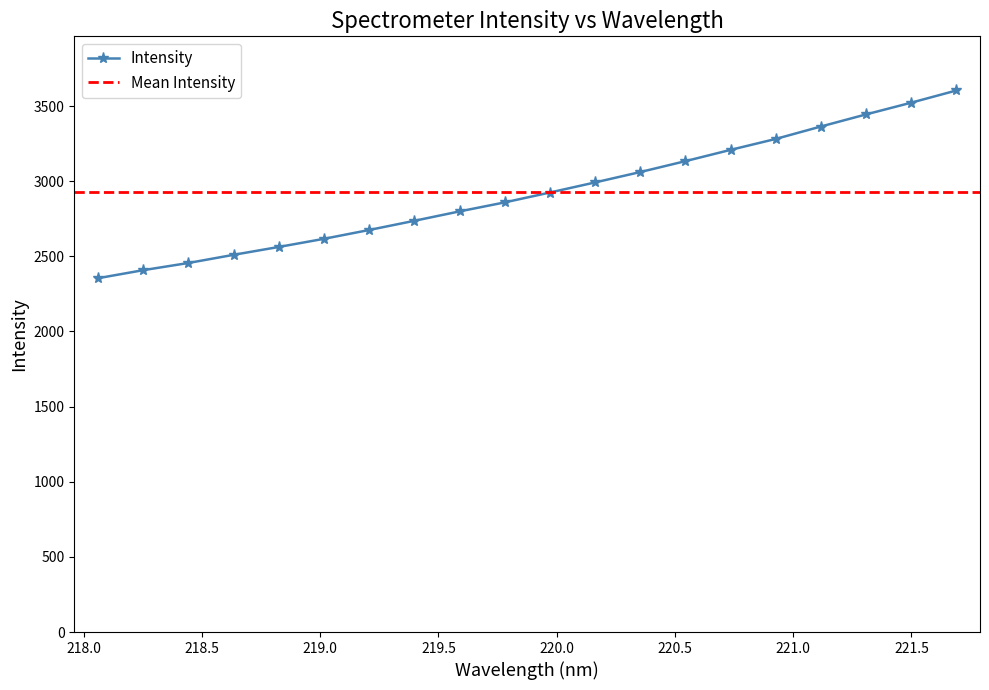

What is the value of the 12th point from the left?

2991.9